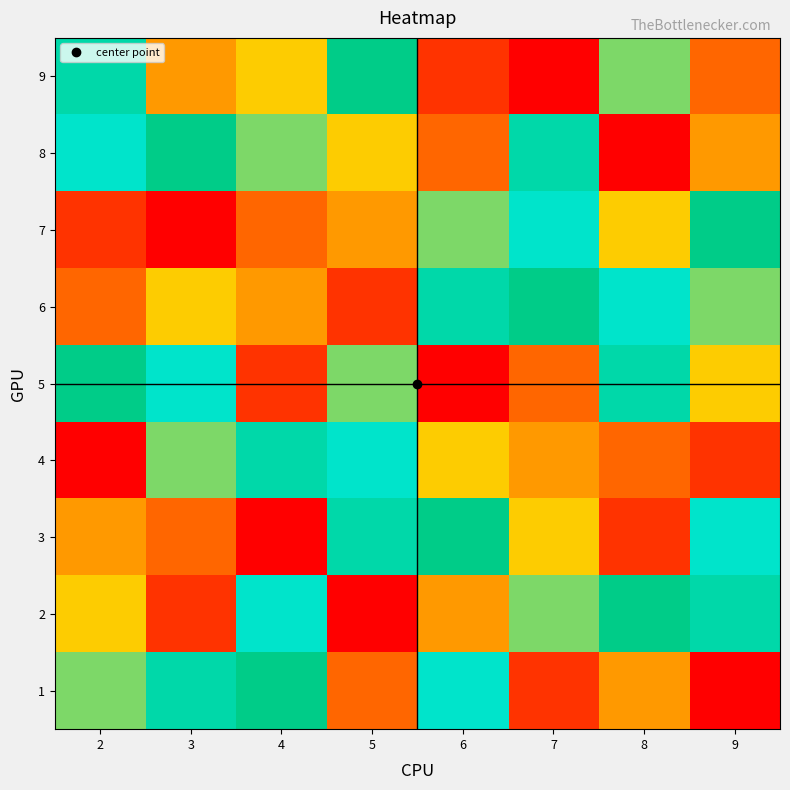

Which label corresponds to the smallest value in the chart?

9